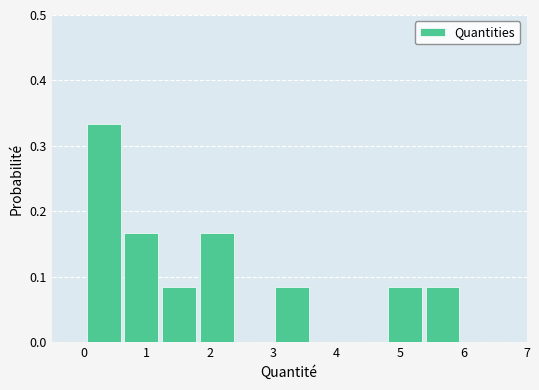

Reading left to right, transcribe this chart: for each bar, give the range it covers on the x-axis and its height. Neither the bar edges nor the heights are printed on the chart, so give them approximately, as read against the axes.

0.1 to 0.6: 0.33
0.6 to 1.2: 0.17
1.2 to 1.8: 0.08
1.8 to 2.4: 0.17
2.4 to 3.0: 0
3.0 to 3.6: 0.08
3.6 to 4.2: 0
4.2 to 4.8: 0
4.8 to 5.4: 0.08
5.4 to 6.0: 0.08